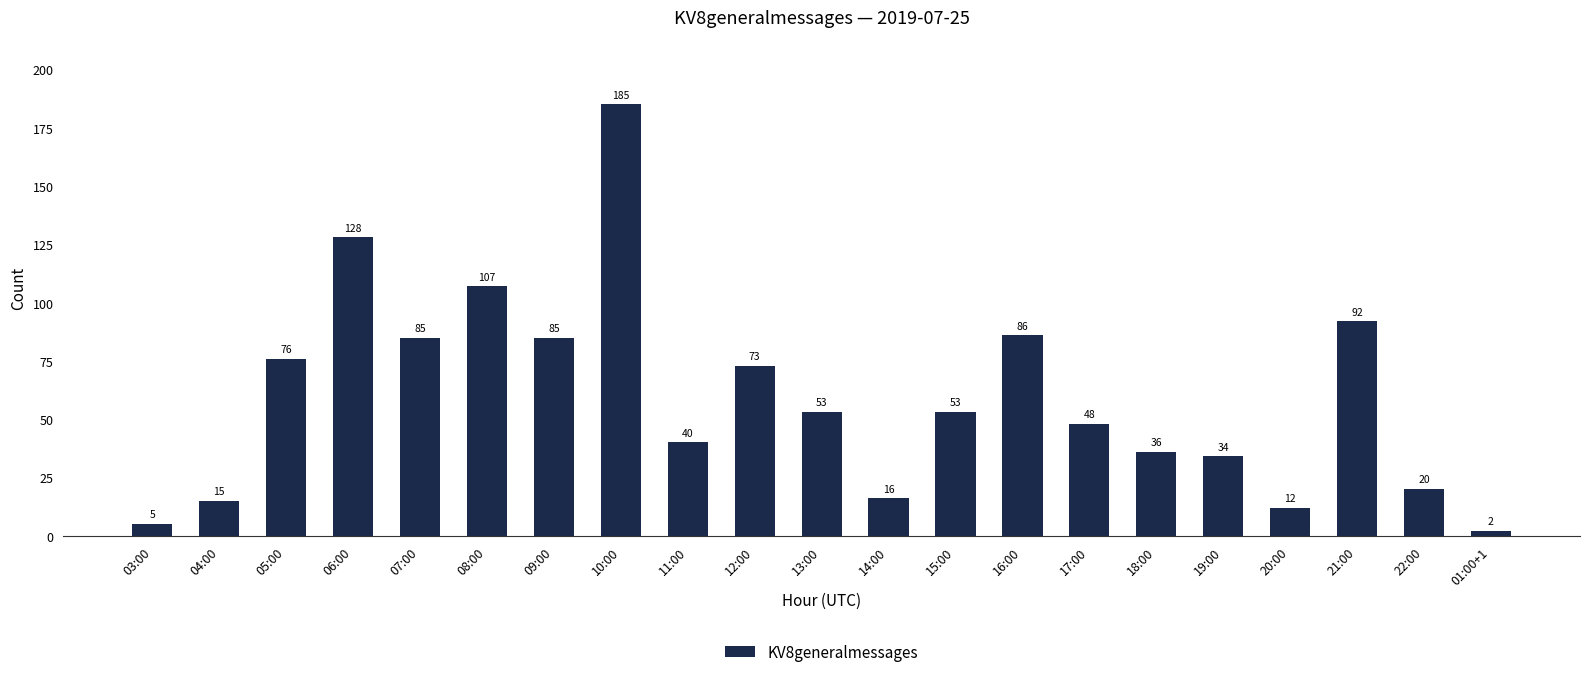

The value at 19:00 is 10. True or false?

False